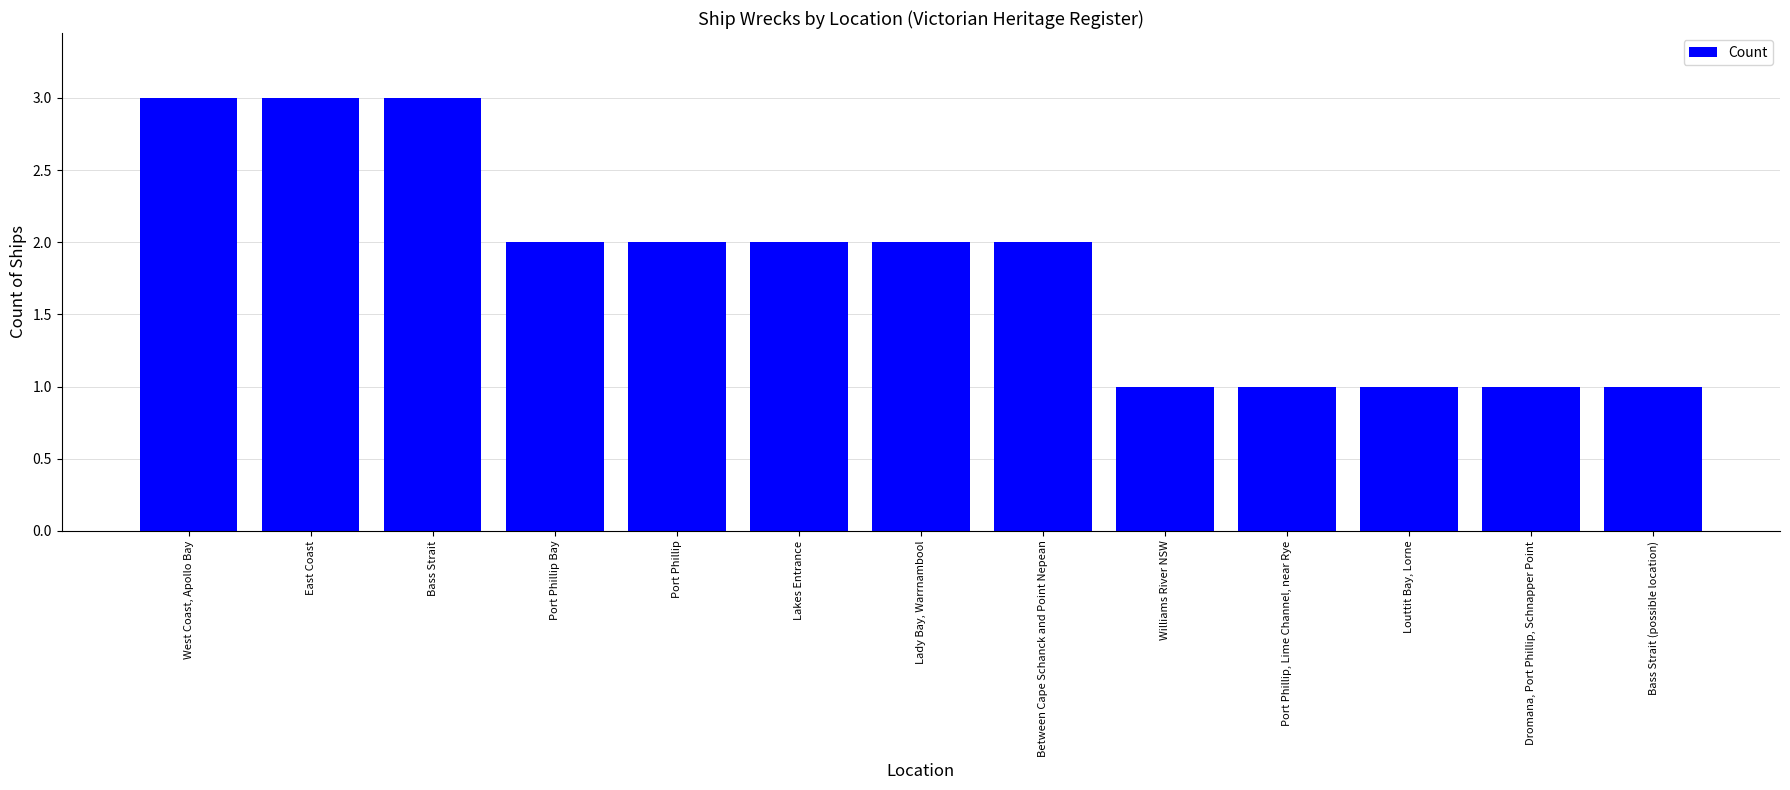

How many values are between 1 and 2?

10